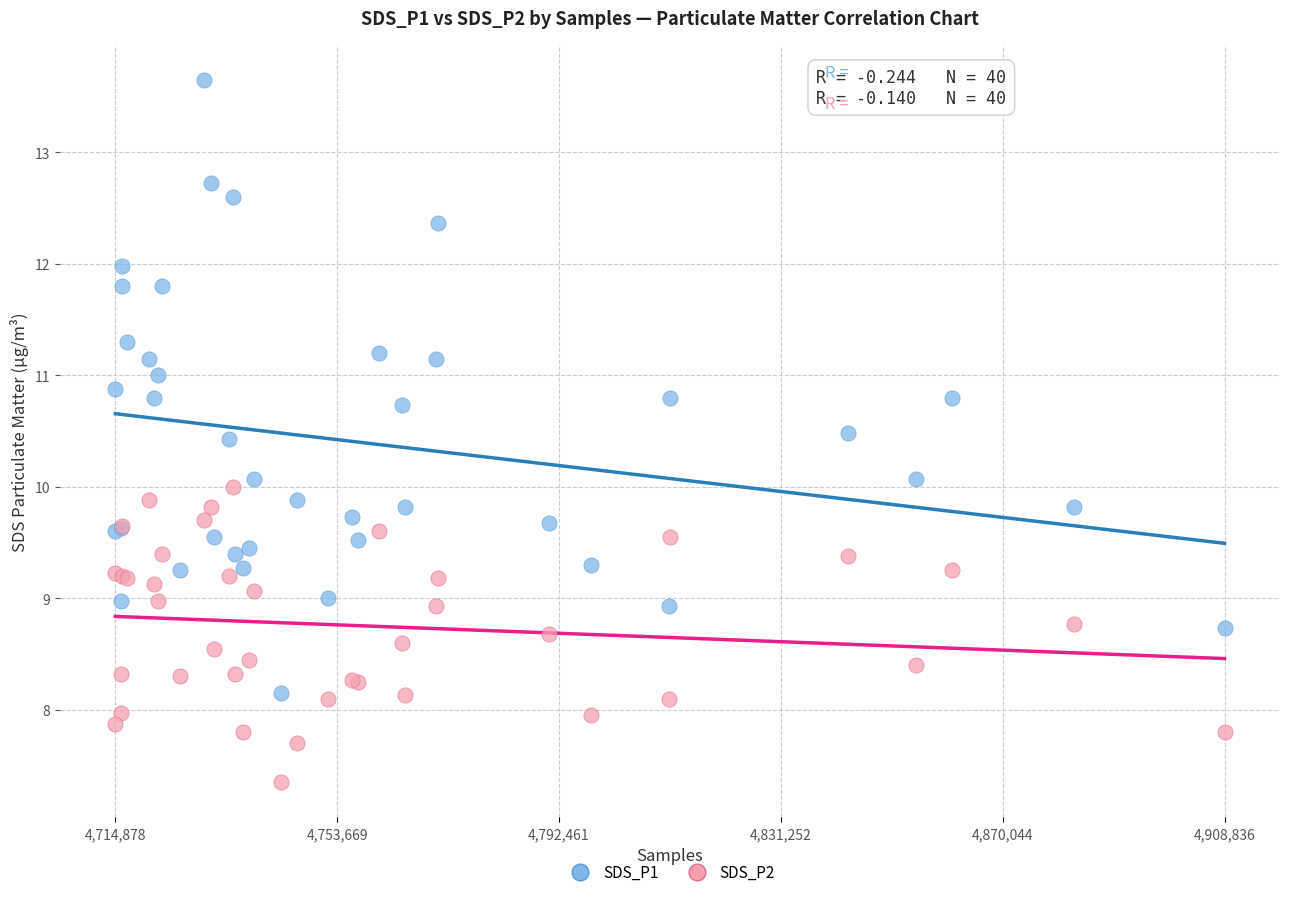

What are all the series names shown in the legend?

SDS_P1, SDS_P2